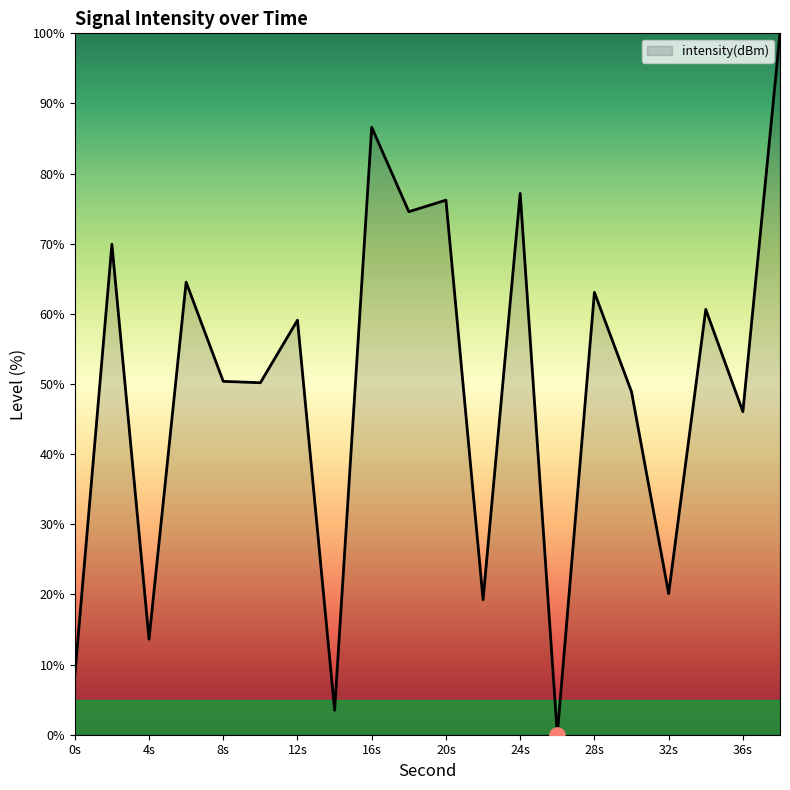

What is the difference between the maximum and minimum values?

100.0